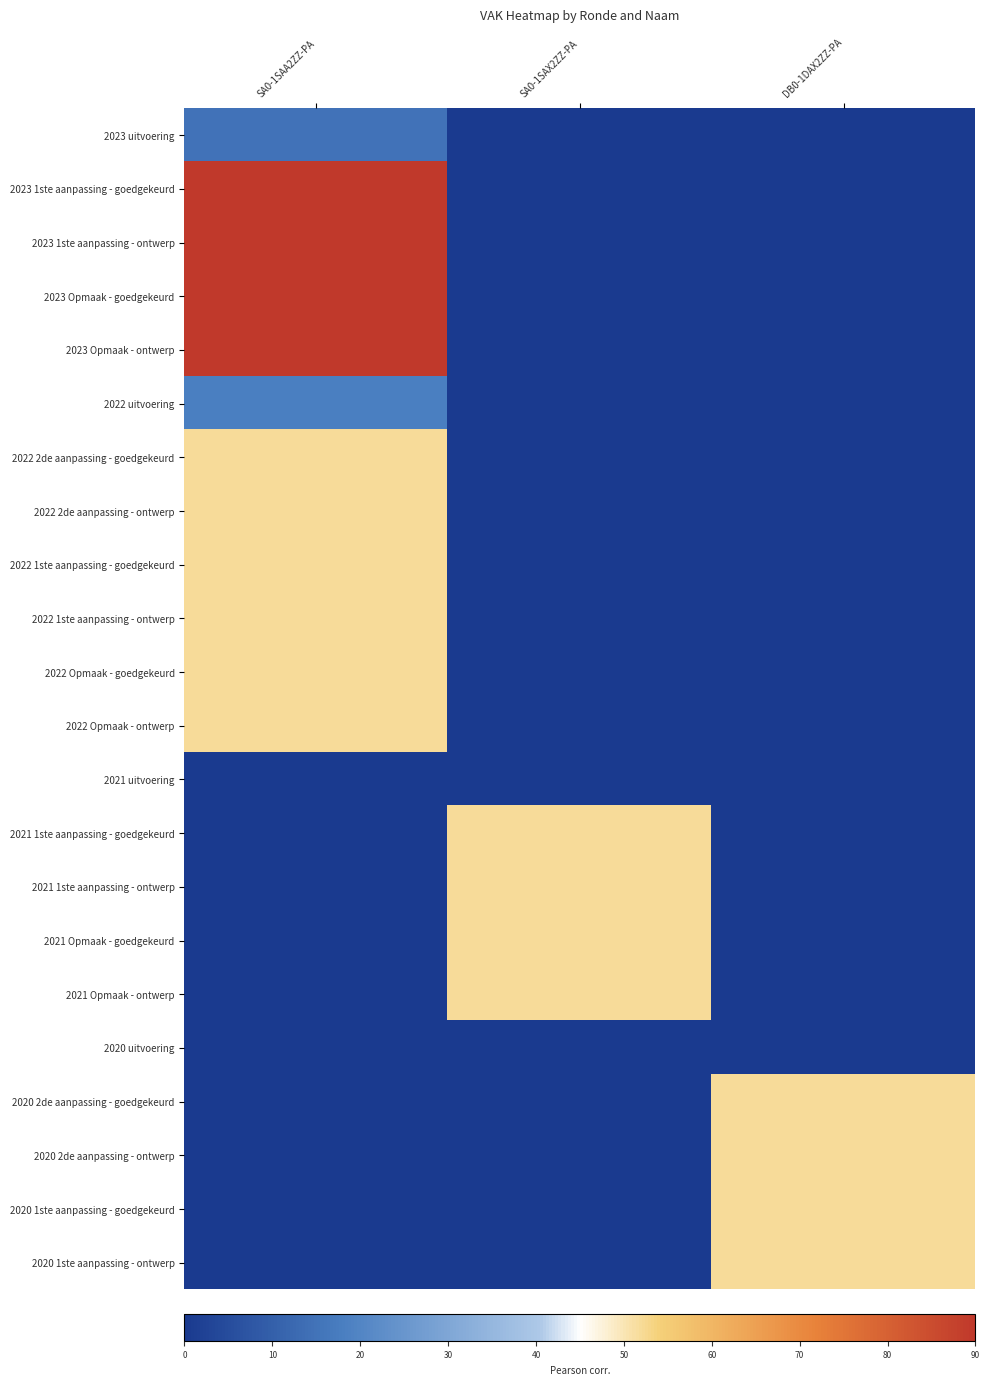

Between SA0-1SAX2ZZ-PA and SA0-1SAA2ZZ-PA, which is larger?

SA0-1SAA2ZZ-PA